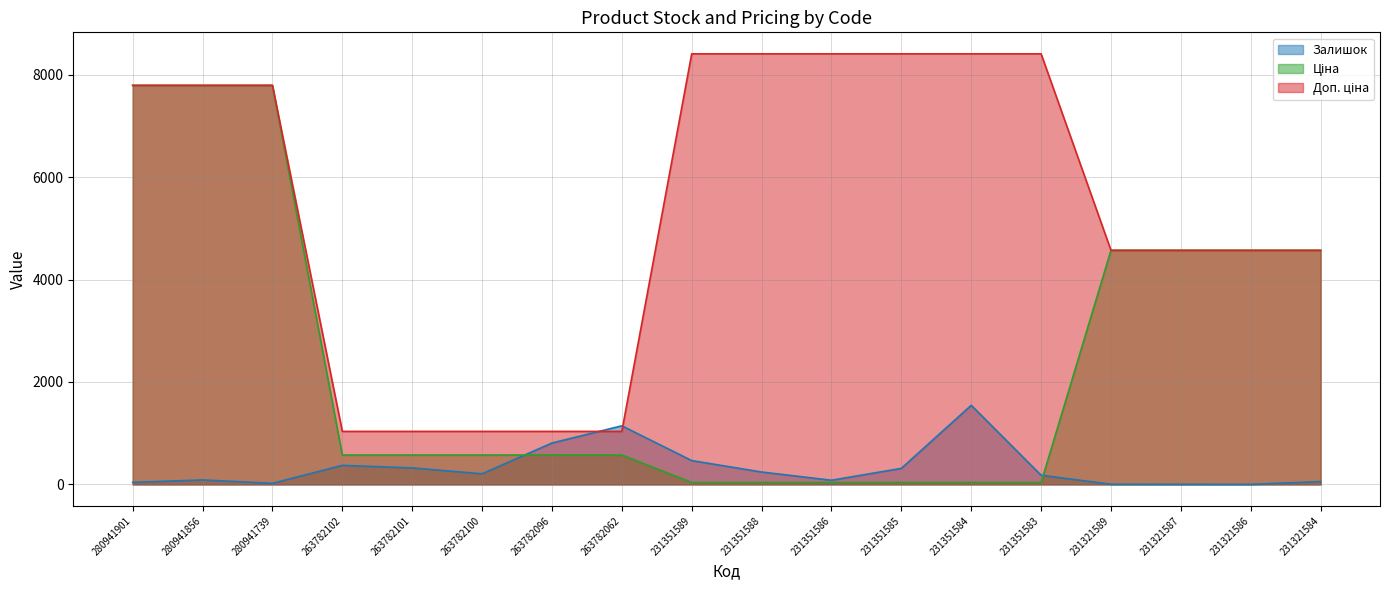

What is the difference between the maximum and second lowest values in the Доп. ціна series?

7372.9